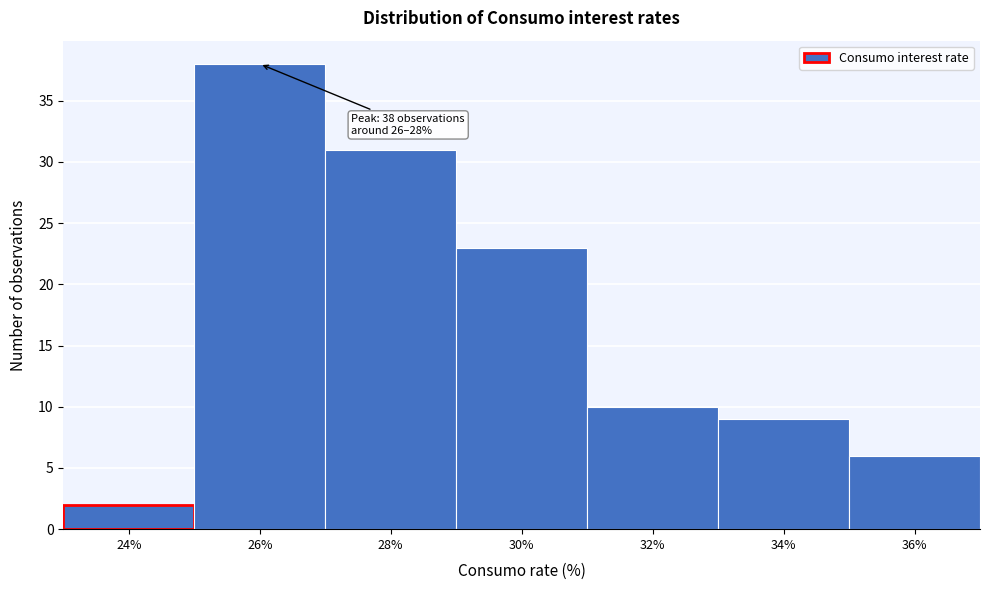

Reading left to right, transcribe all the data shown in this chart.

2	38	31	23	10	9	6